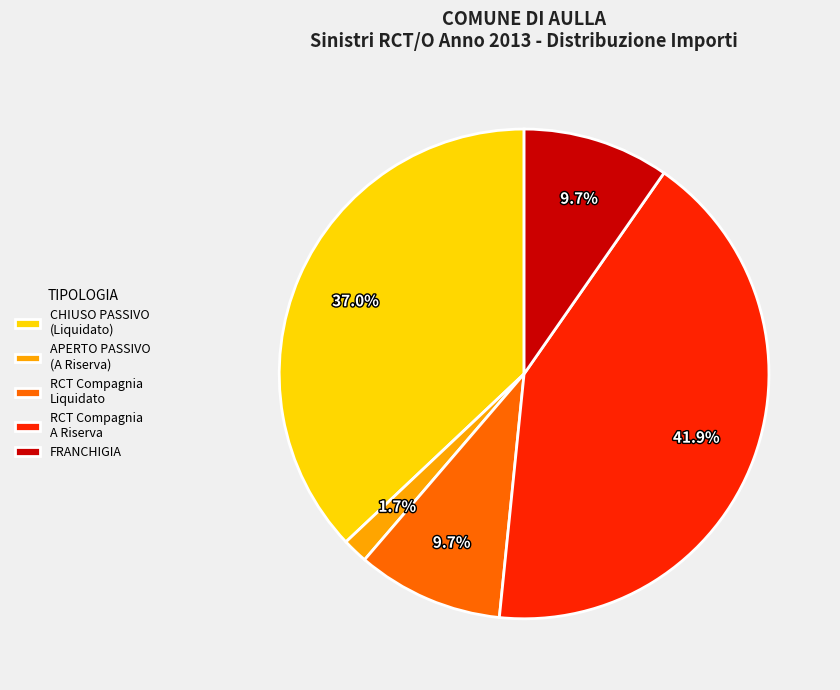

Does APERTO PASSIVO (A Riserva) represent more than half of the total?

No